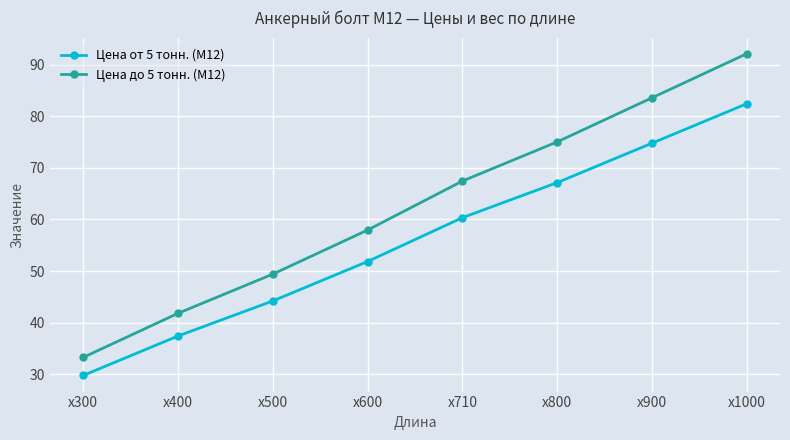

How many lines are shown in the chart?

2